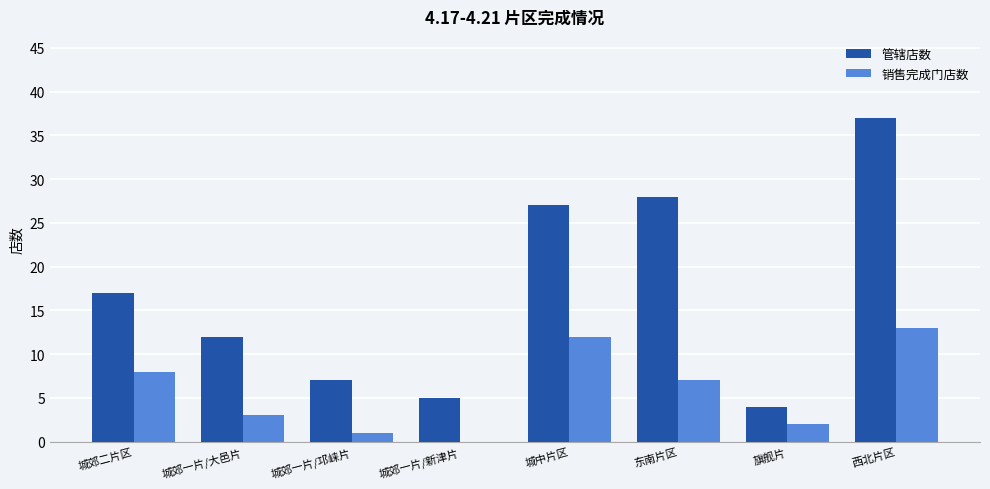

What is the sum of all 销售完成门店数 values?

46